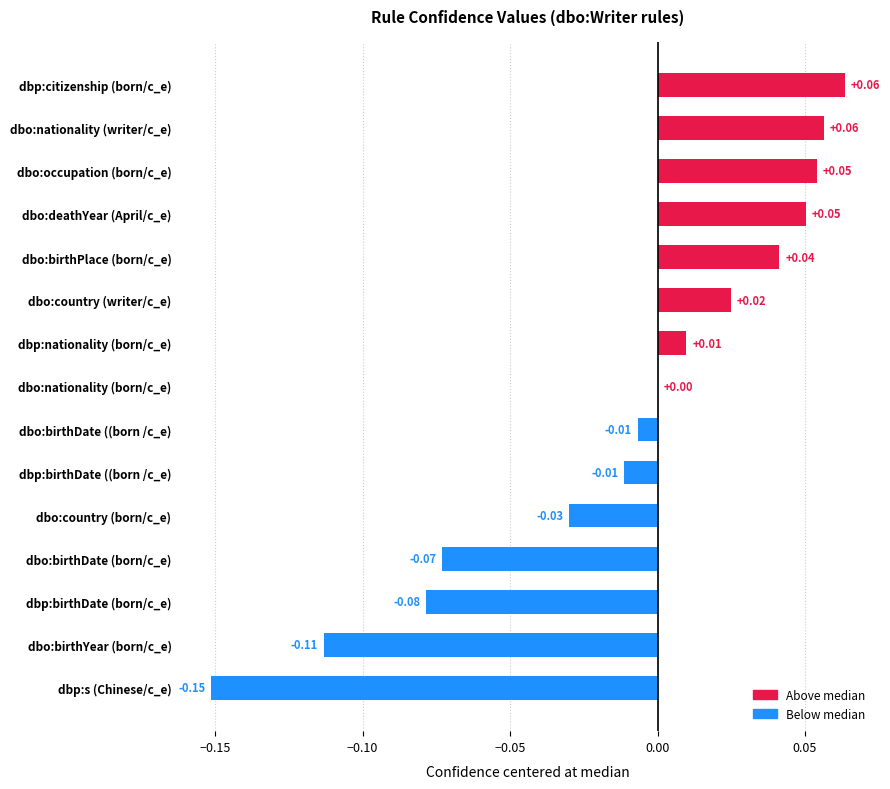

Which has a higher value, dbo:birthYear (born/c_e) or dbo:occupation (born/c_e)?

dbo:occupation (born/c_e)